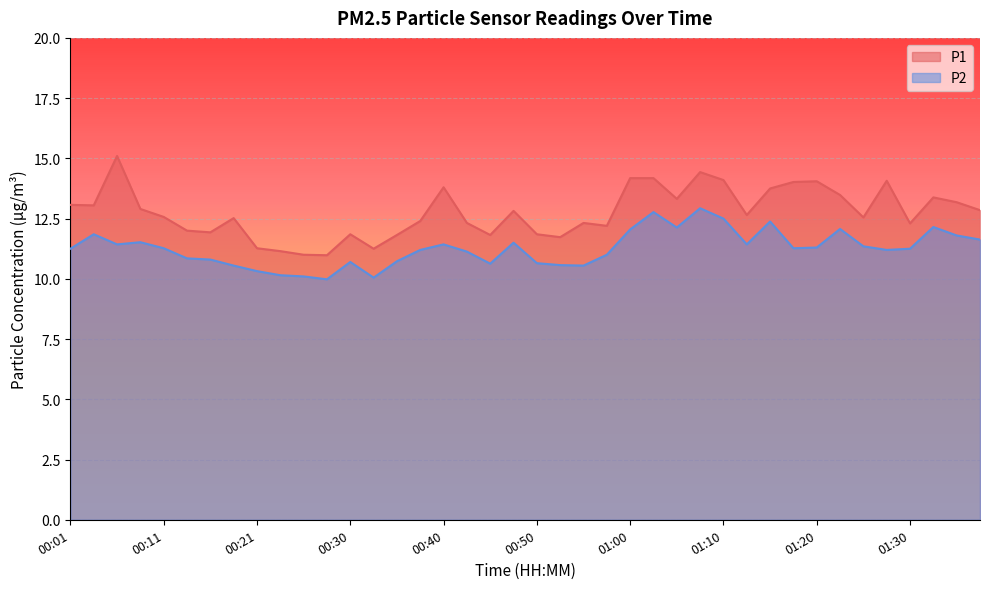

What is the spread (max minus min) of values at 00:21?

0.9